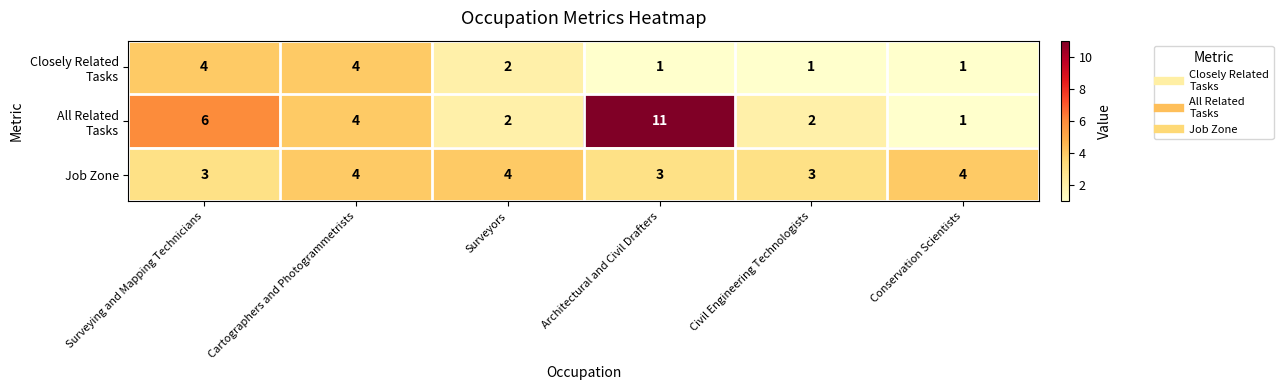

At which category does the chart reach its peak across all series?

Architectural and Civil Drafters